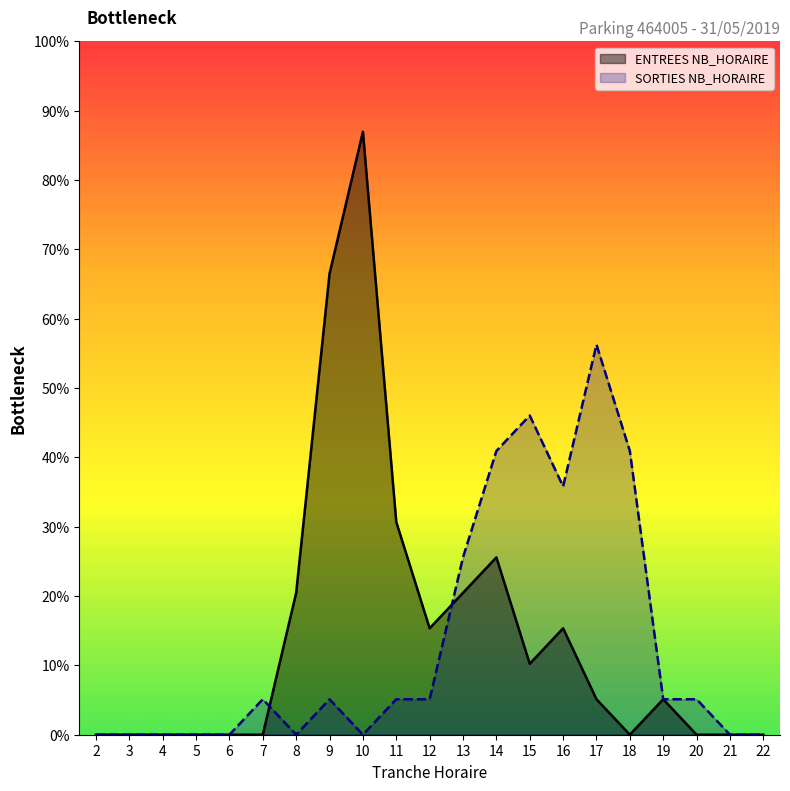

At which label does SORTIES NB_HORAIRE reach its minimum?

2